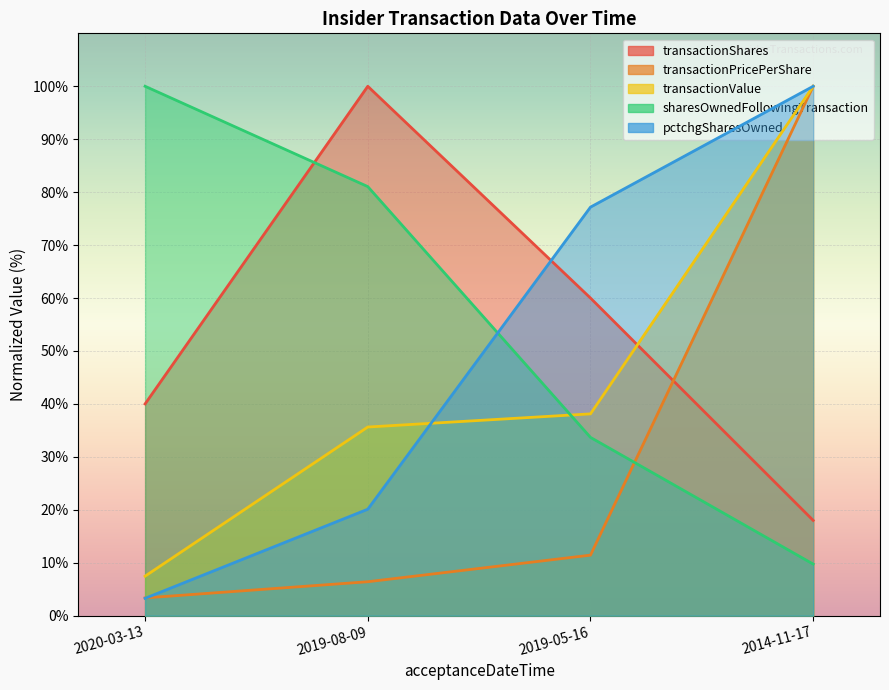

Which series has the largest range (max minus min)?

pctchgSharesOwned